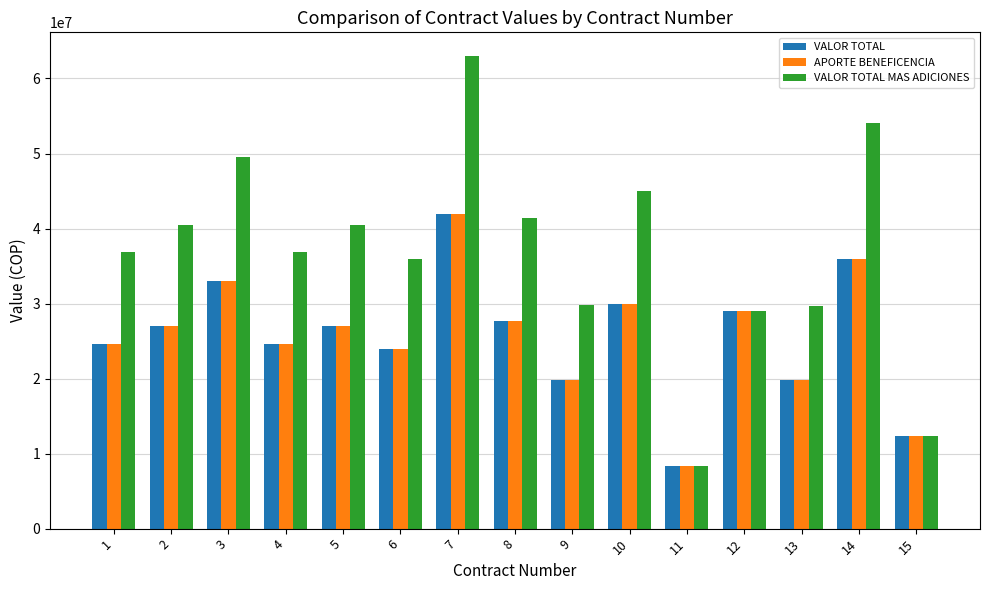

Is it true that VALOR TOTAL MAS ADICIONES equals 7671650 at 12?

False